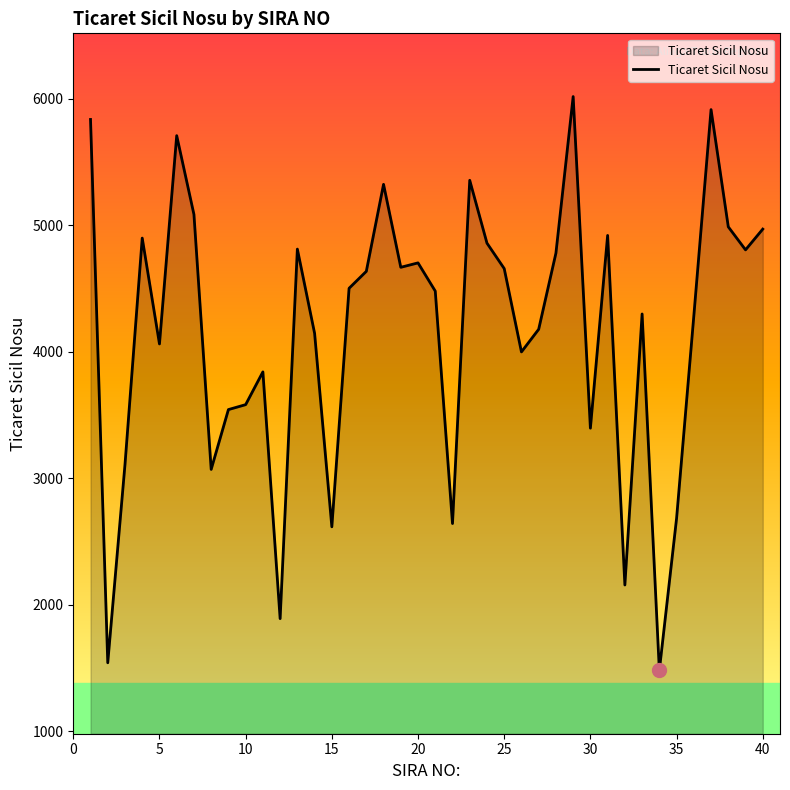

How many lines are shown in the chart?

1